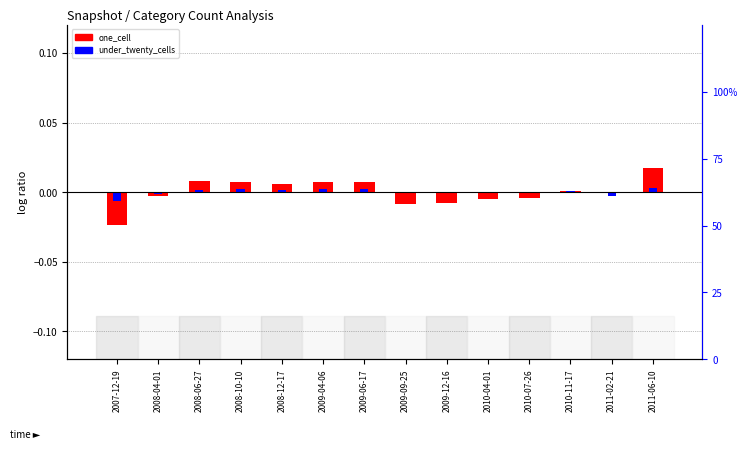

Rank the series by their maximum value, from highest to lowest.

one_cell, under_twenty_cells